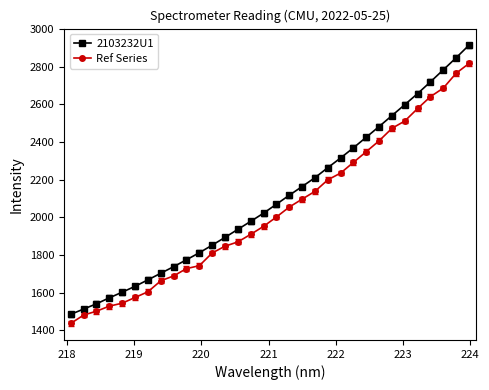

Rank the series by their maximum value, from lowest to highest.

Ref Series, 2103232U1